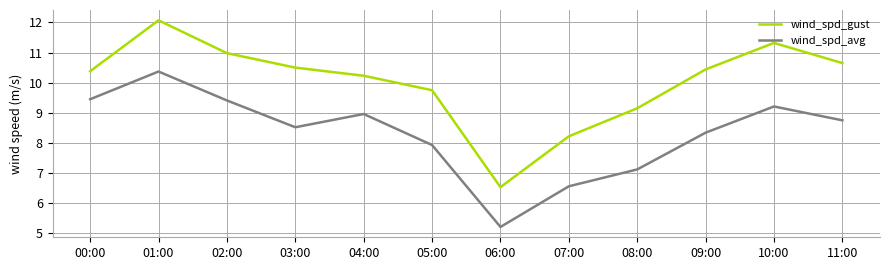

At which label is wind_spd_avg closest to 7?

08:00